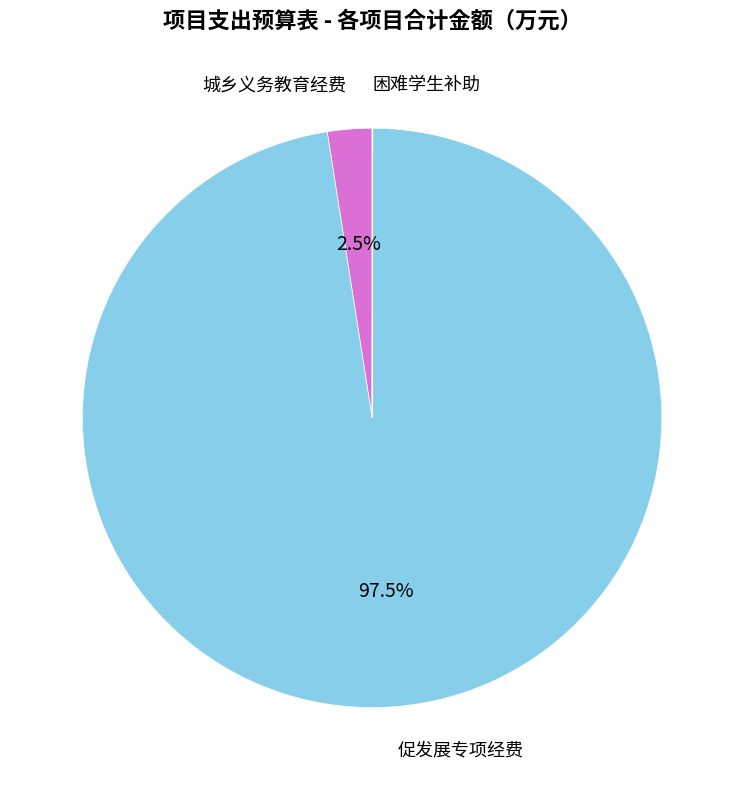

Does any single category account for the majority?

Yes